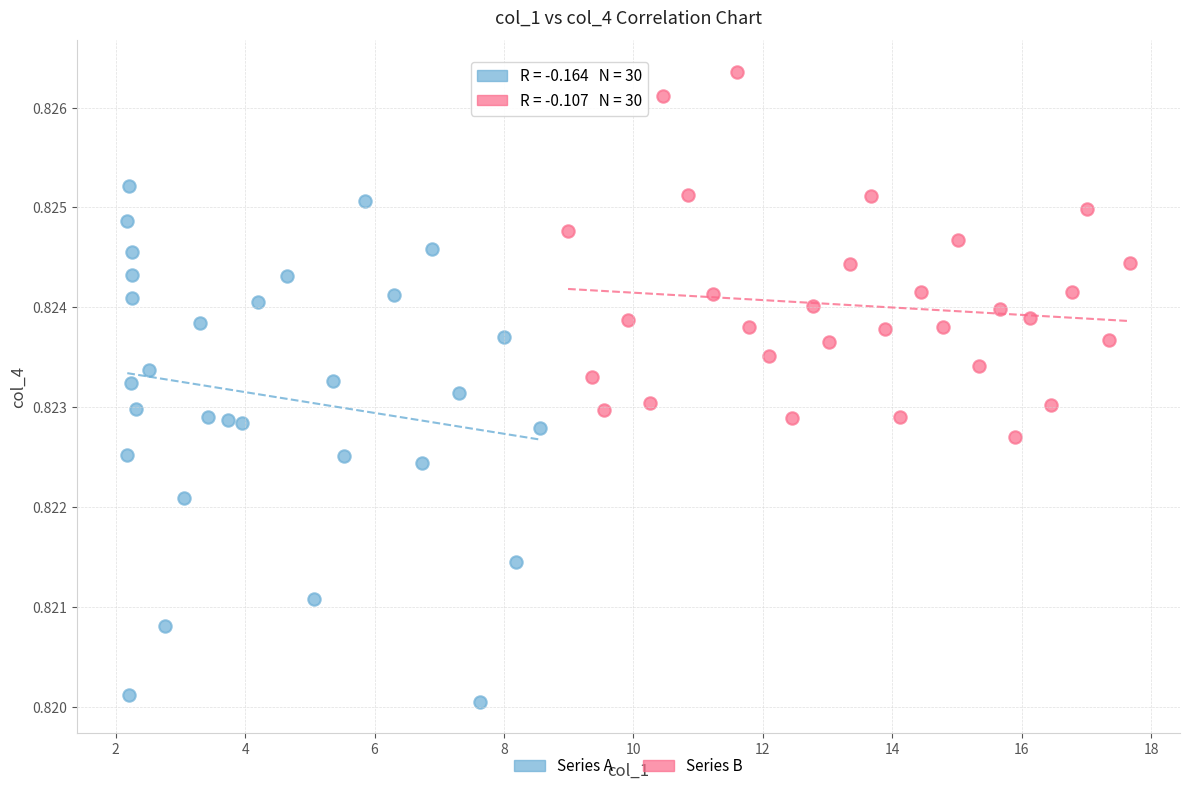

Which series reaches the maximum Y coordinate?

Series B